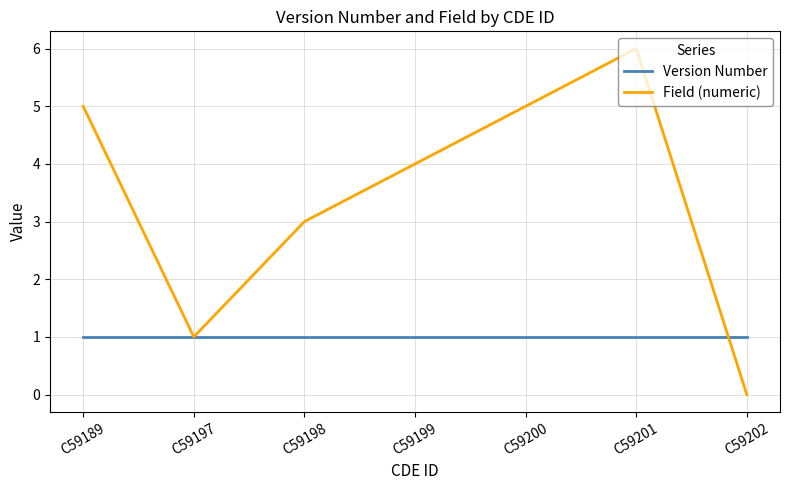

Which series has the largest total across all categories?

Field (numeric)